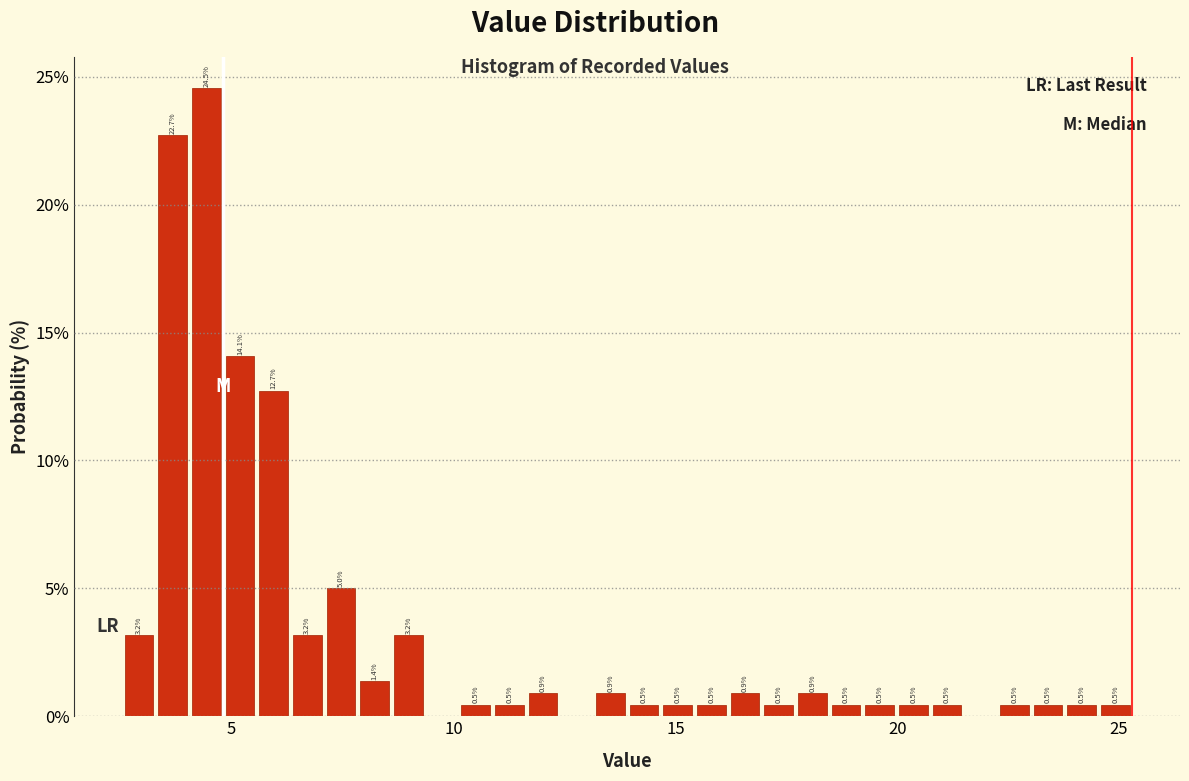

Read against the x-axis, roughly where is the centre of the tallest bar?

4.5